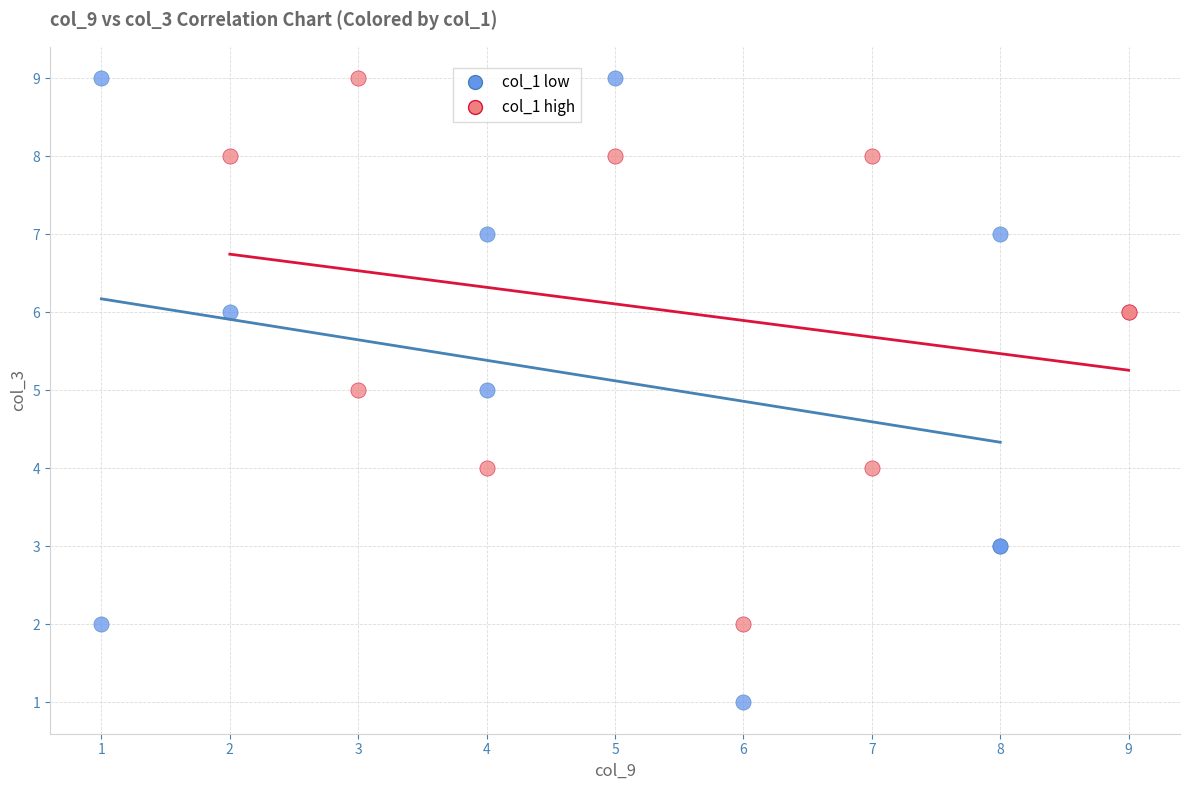

What are all the series names shown in the legend?

col_1 low, col_1 high